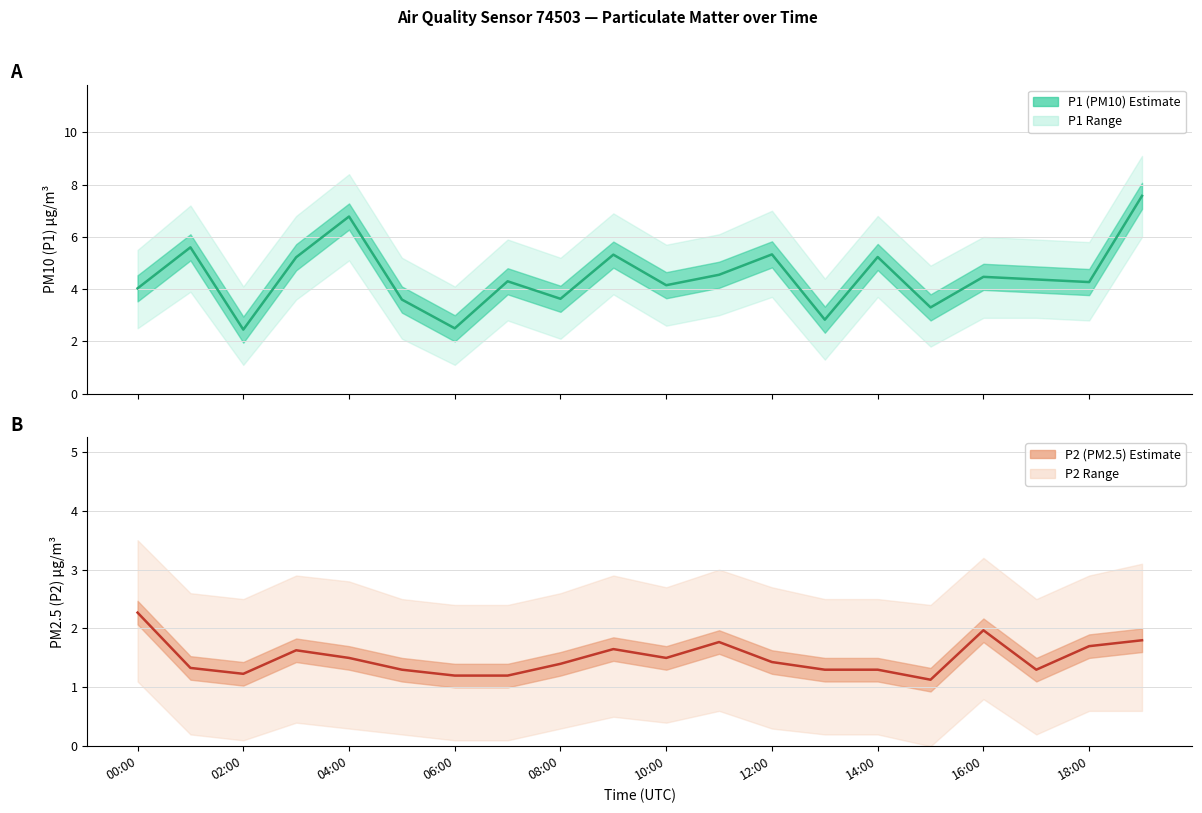

Reading left to right, extract all data points from this chart.

P1 (PM10): 4.0	5.6	2.5	5.2	6.8	3.6	2.5	4.3	3.6	5.3	4.2	4.5	5.3	2.8	5.2	3.3	4.5	4.4	4.3	7.6
P2 (PM2.5): 2.3	1.3	1.2	1.6	1.5	1.3	1.2	1.2	1.4	1.6	1.5	1.8	1.4	1.3	1.3	1.1	2.0	1.3	1.7	1.8